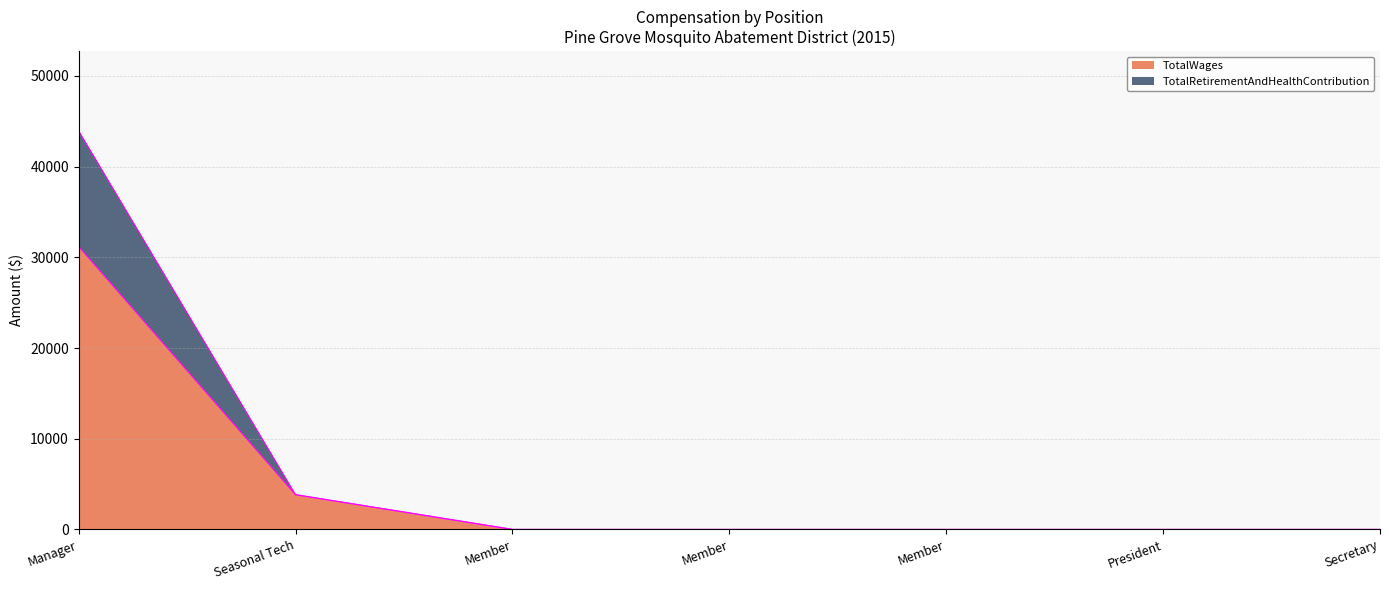

At which label does TotalRetirementAndHealthContribution reach its peak?

Manager